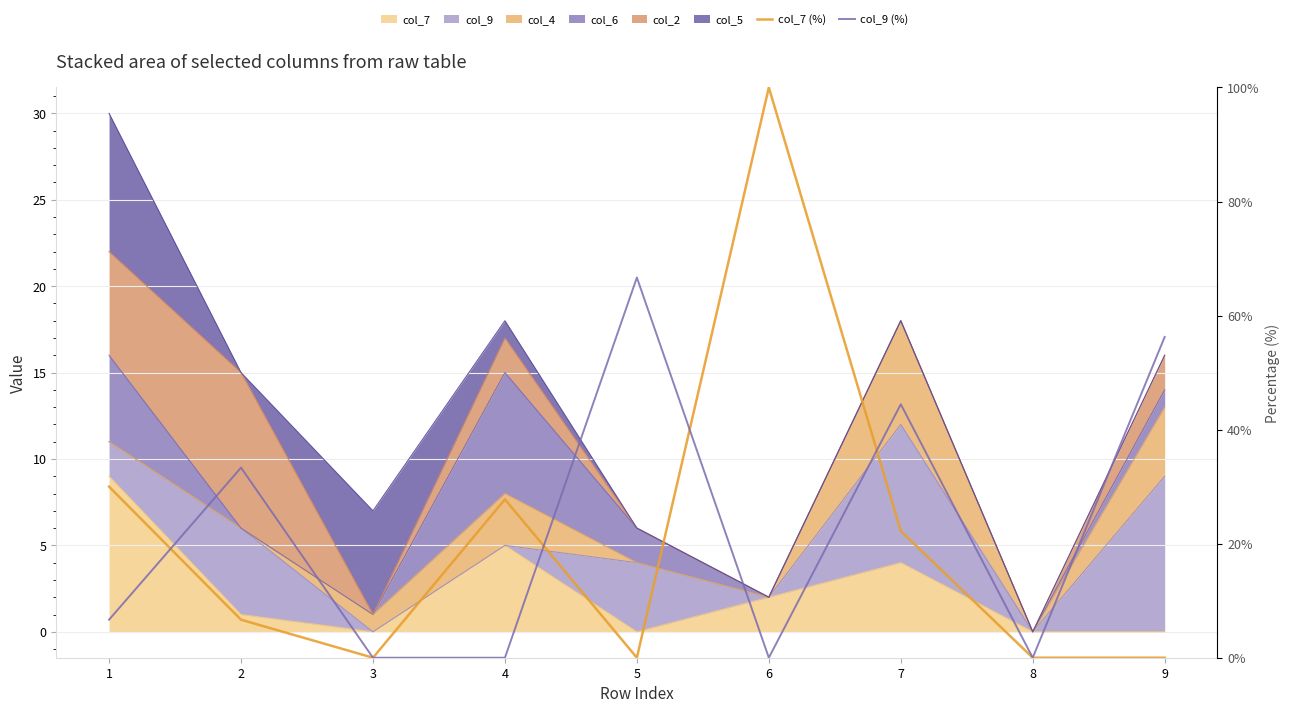

Which series has the widest spread of values?

col_7 (%)